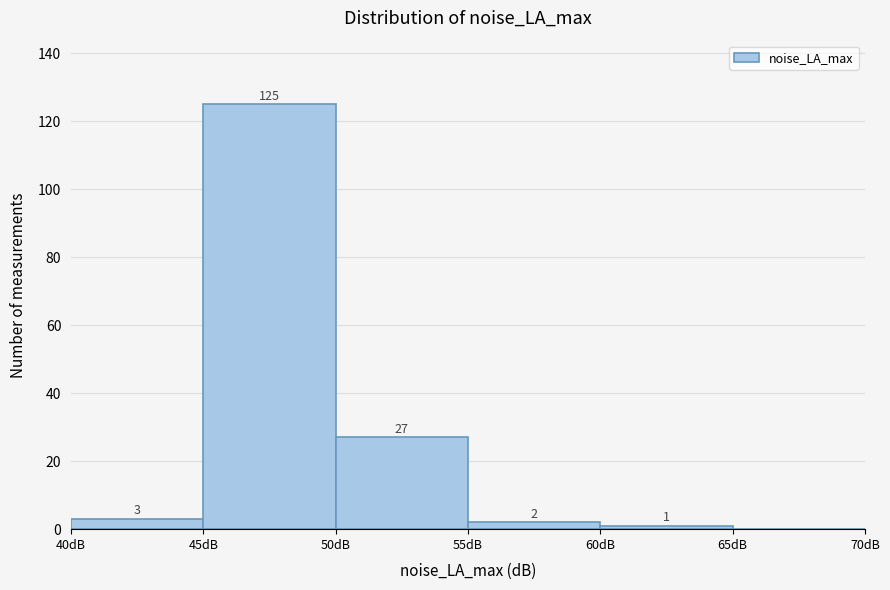

Over which range of the x-axis is the bar tallest?

45 to 50